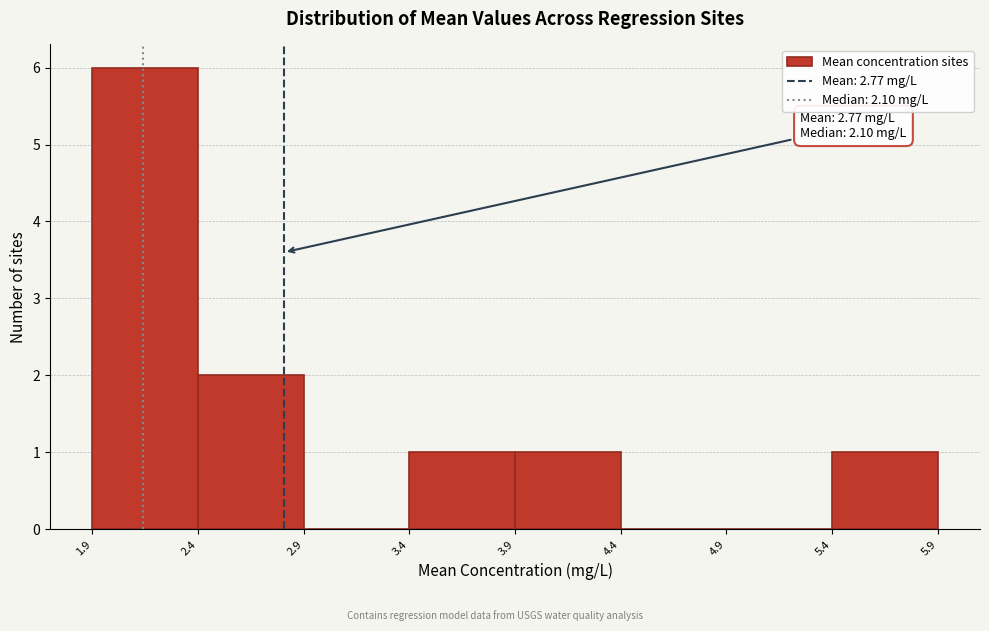

Over which range of the x-axis is the bar tallest?

1.9 to 2.4